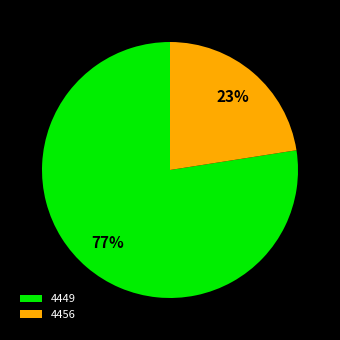

Do 4449 and 4456 together represent more than half of the pie?

Yes